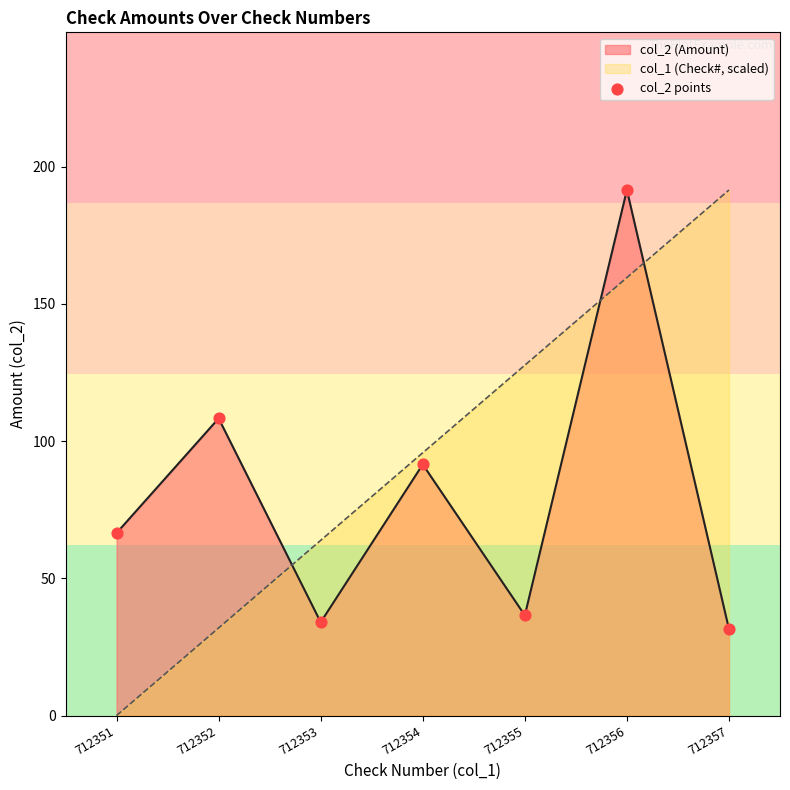

Approximately how many times larger is the value at 712353 compared to 712355?

0.9